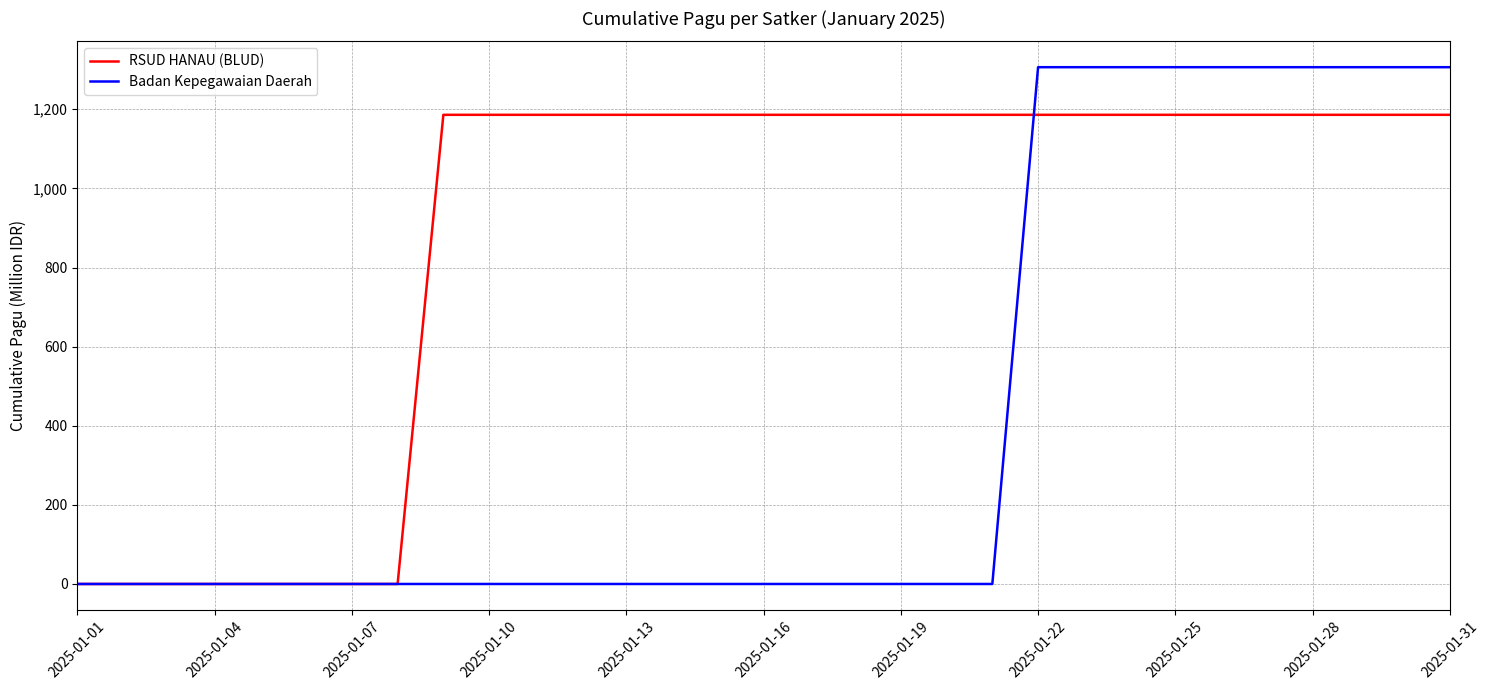

Which series has the largest total across all categories?

RSUD HANAU (BLUD)